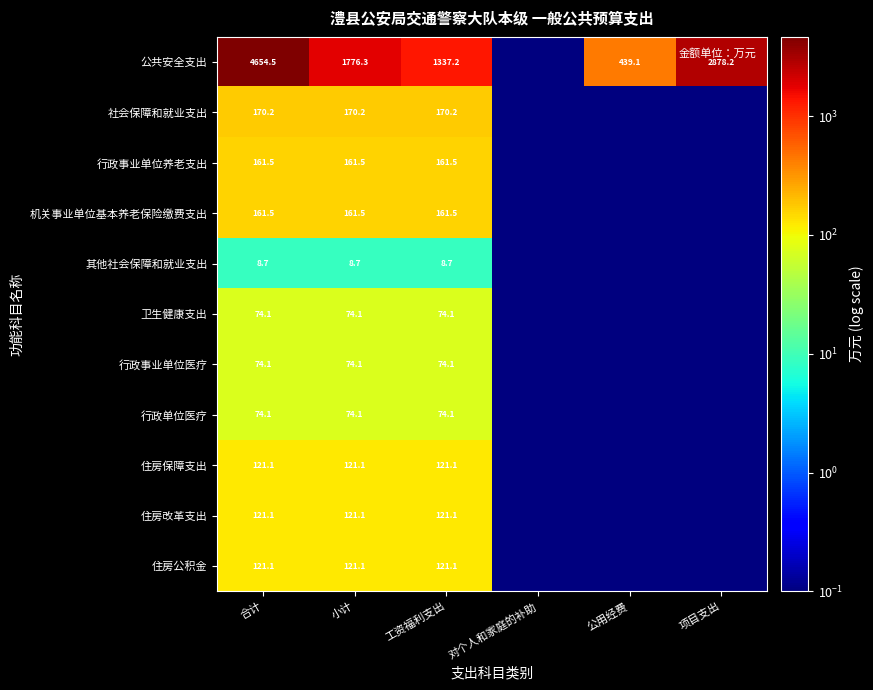

How many data points does each series have?

6